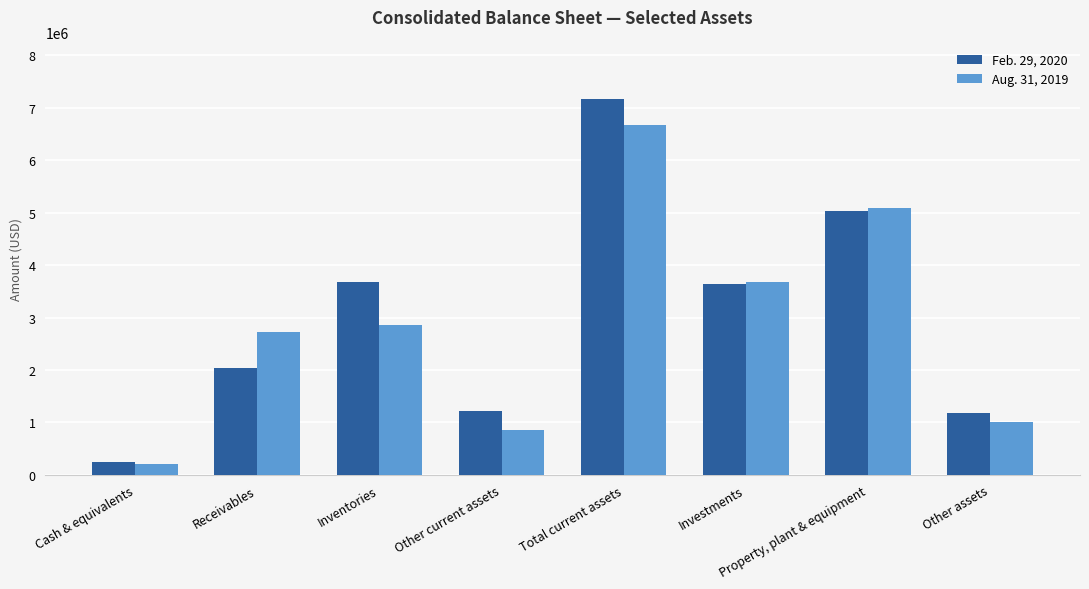

What is the average value of the Aug. 31, 2019 series?

2888761